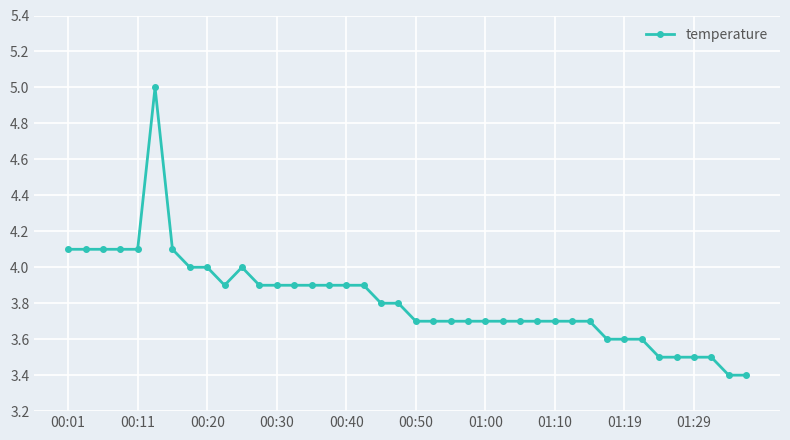

Reading right to left, extract all data points from this chart.

3.4	3.4	3.5	3.5	3.5	3.5	3.6	3.6	3.6	3.7	3.7	3.7	3.7	3.7	3.7	3.7	3.7	3.7	3.7	3.7	3.8	3.8	3.9	3.9	3.9	3.9	3.9	3.9	3.9	4.0	3.9	4.0	4.0	4.1	5.0	4.1	4.1	4.1	4.1	4.1